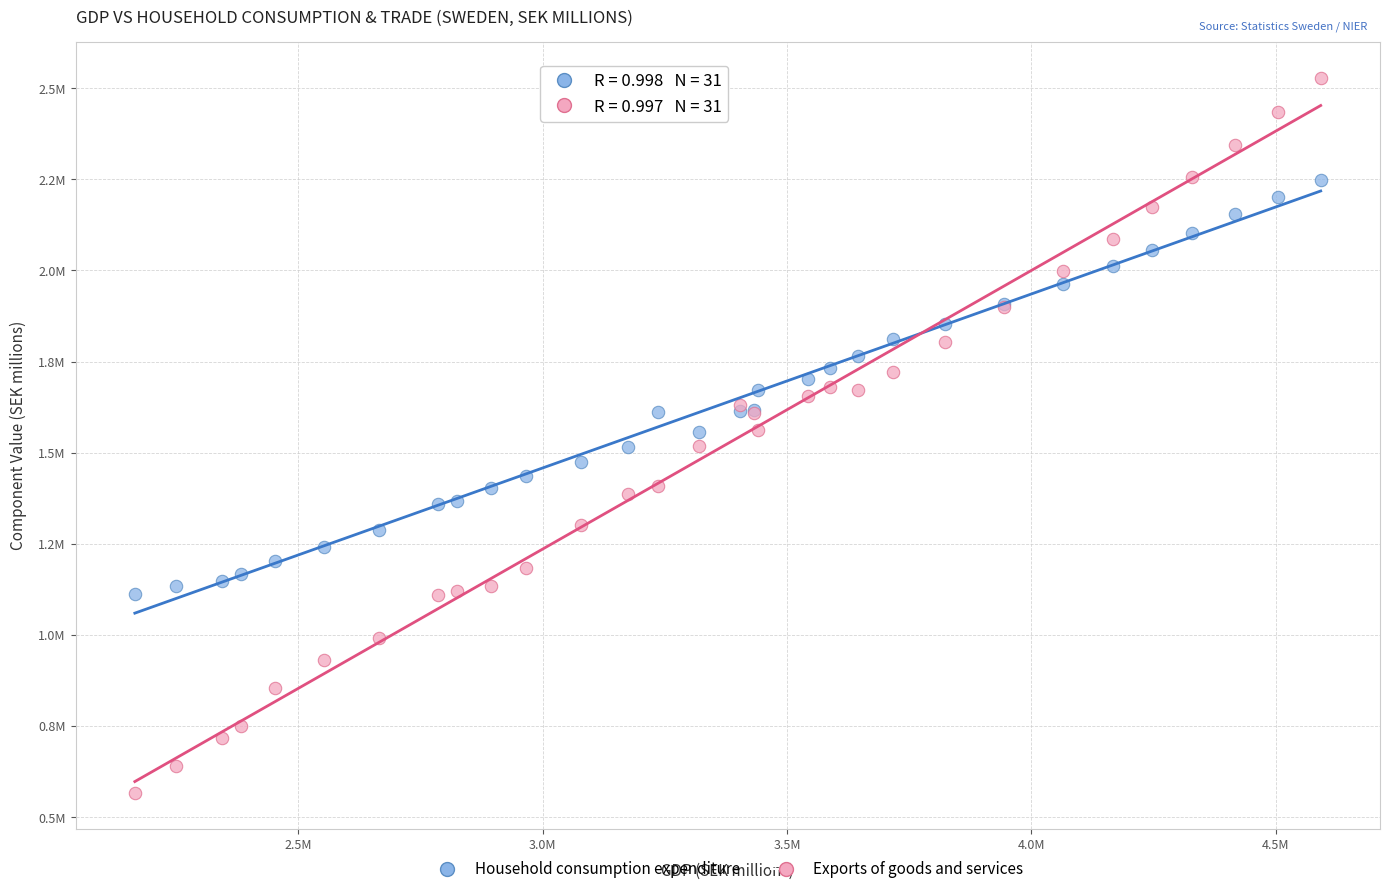

Which series has the largest Y range (max minus min)?

Exports of goods and services